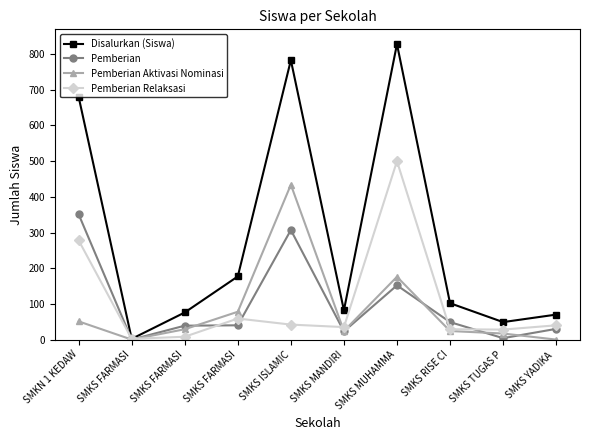

At which label does Pemberian Aktivasi Nominasi first exceed 29?

SMKN 1 KEDAW